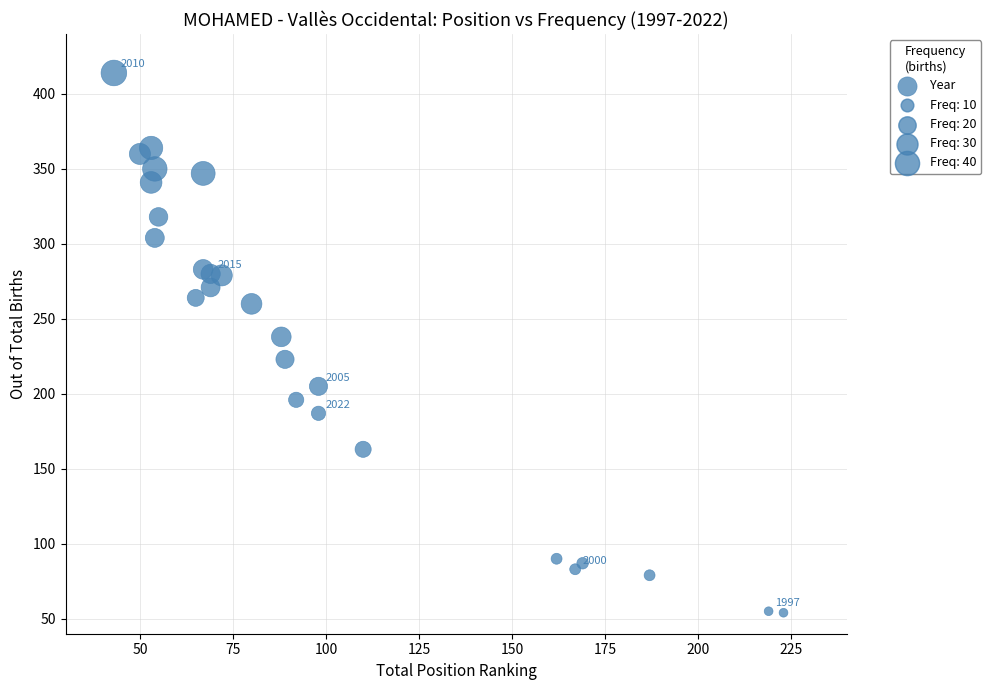

What Y value in the scatter plot is closest to 234?

238